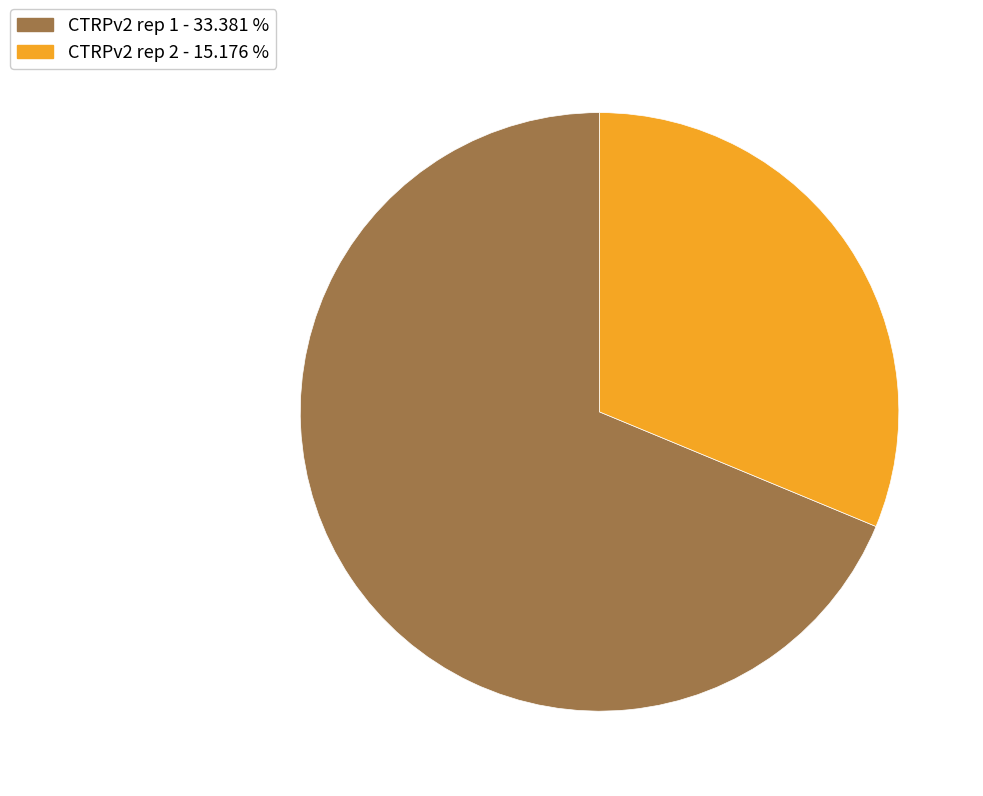

Combined, do CTRPv2 rep 1 - 33.381 % and CTRPv2 rep 2 - 15.176 % account for over 50%?

Yes